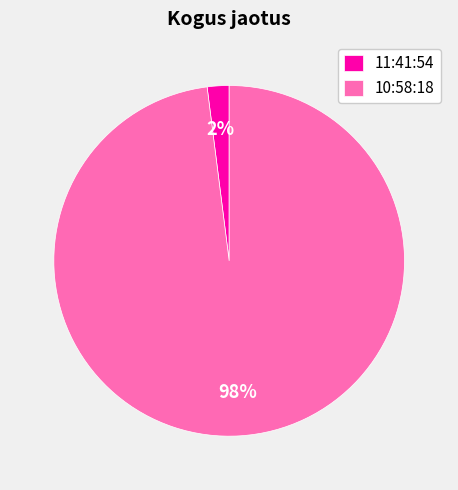

Which category has the smallest portion of the pie?

11:41:54